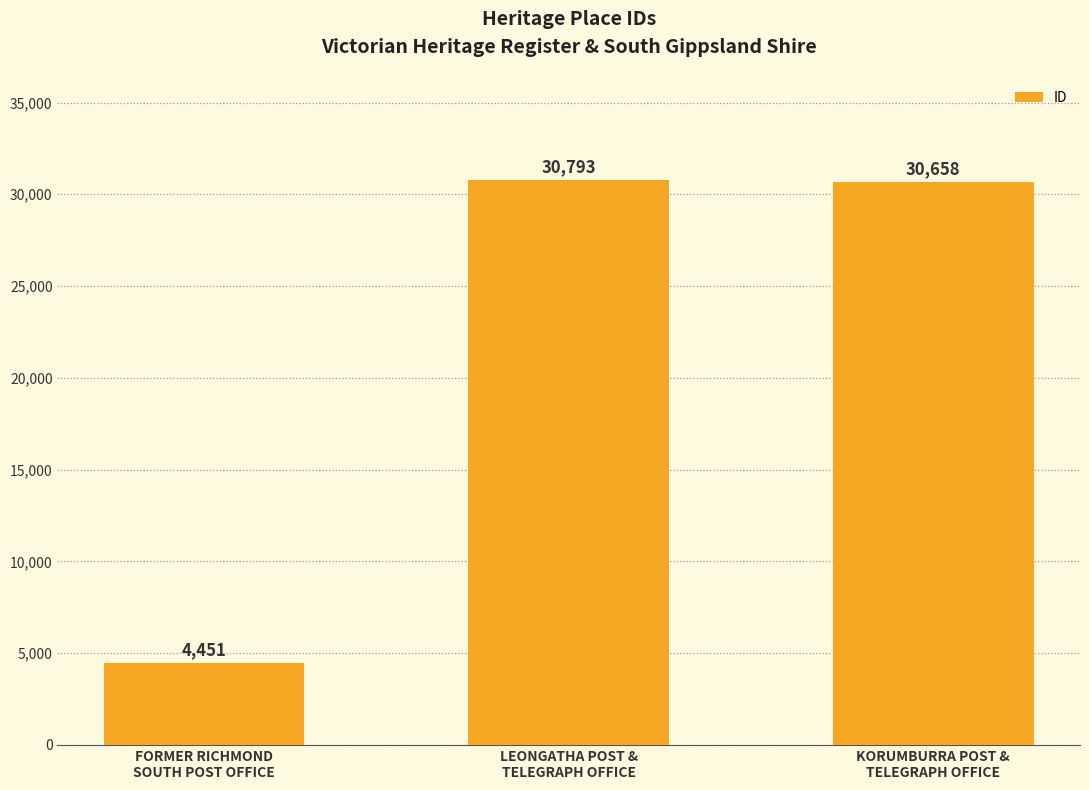

What position from the right is LEONGATHA POST &
TELEGRAPH OFFICE?

2